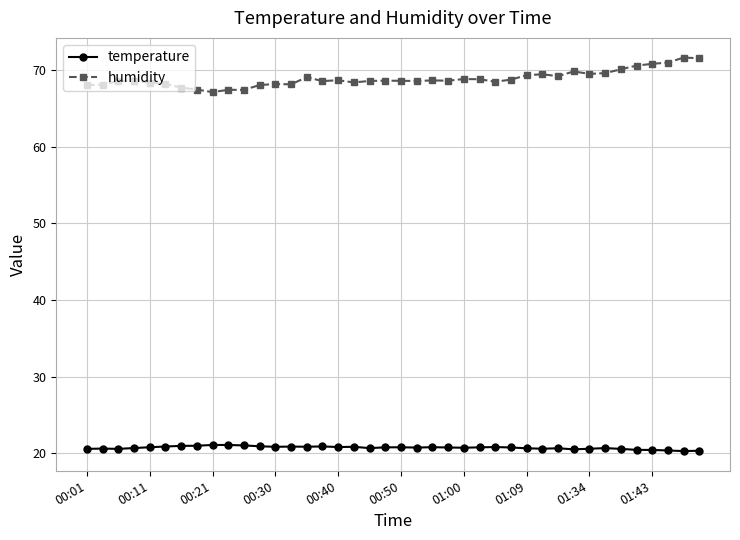

What is the value of the temperature point at the 9th from the left?

21.1